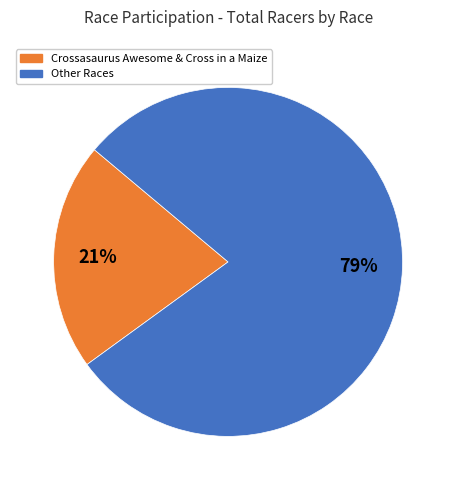

How many segments does this pie chart have?

2